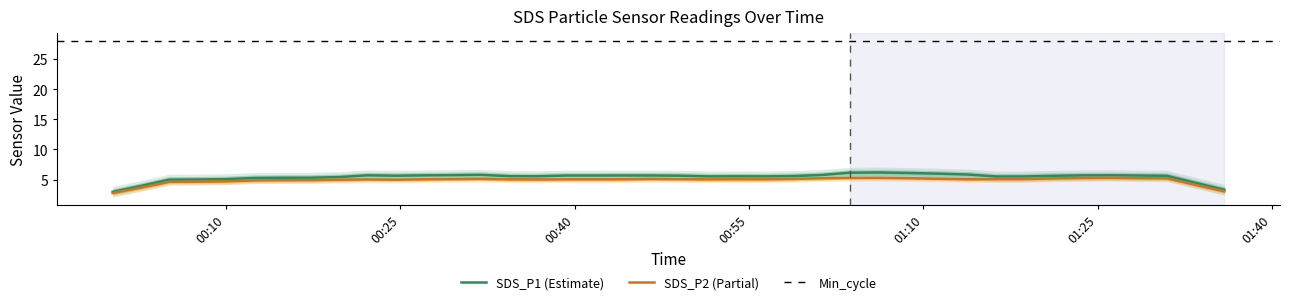

True or false: SDS_P2 has more than 0 interior local peaks.

True